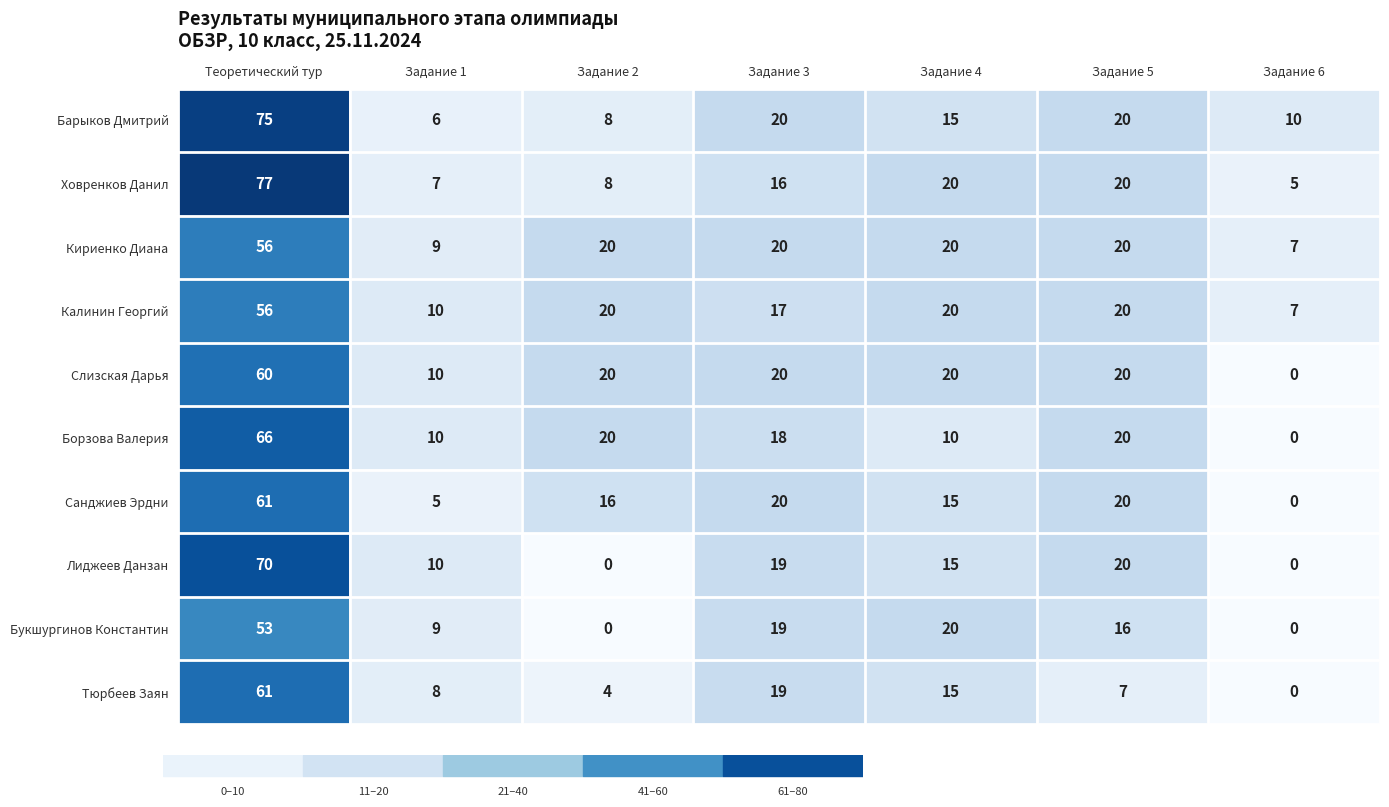

Which series has the largest total across all categories?

Барыков Дмитрий